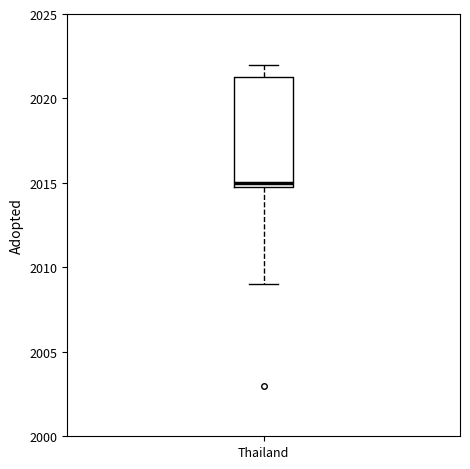

Read this box plot against the y-axis: the position of the median line, the range covered by the box, and the ends of both whiskers. The values are not printed on the chart, so give them approximately, as read against the axis.

median 2015.0 (just above the box's lower edge), box 2015.0 to 2021.5, whiskers 2009.0 to 2022.0